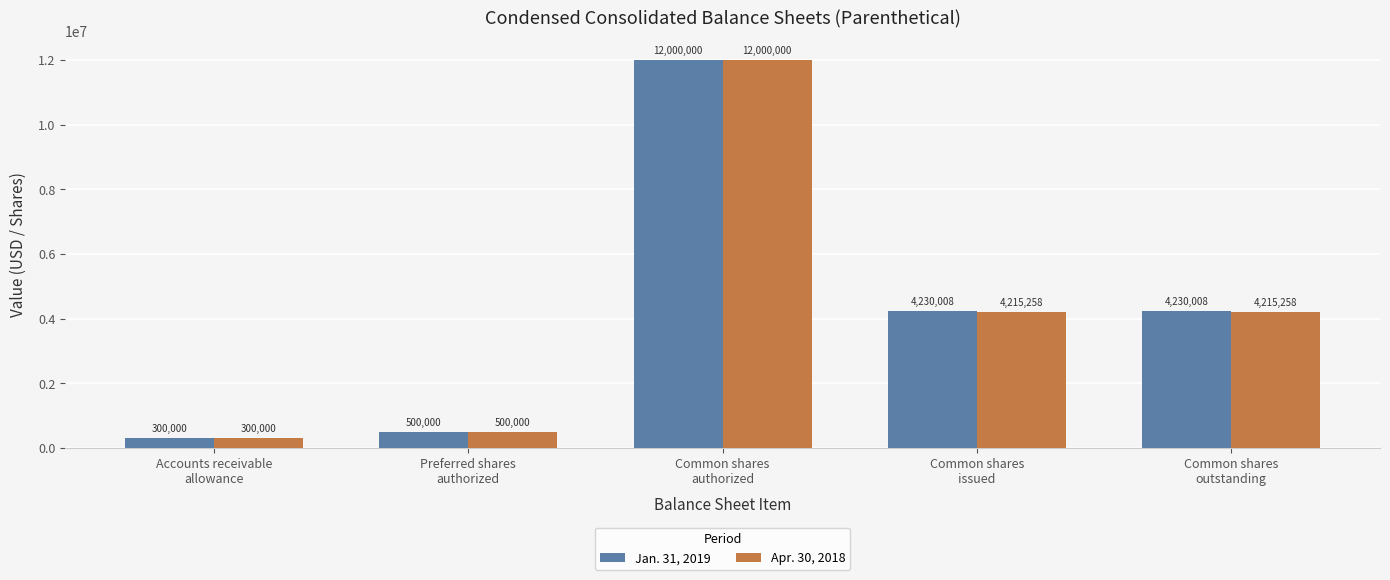

What is the label of the 3rd bar from the left?

Common shares
authorized